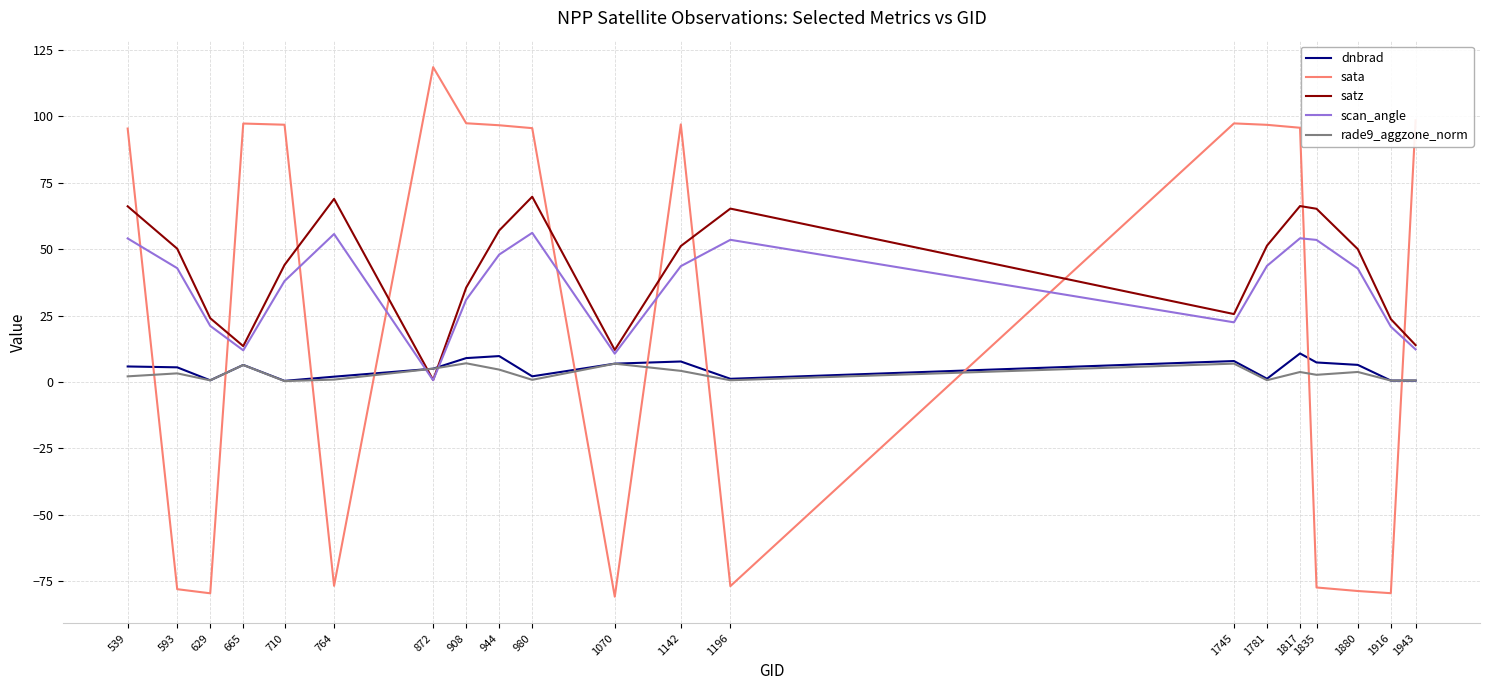

Is it true that rade9_aggzone_norm equals 3.8 at 1880?

True